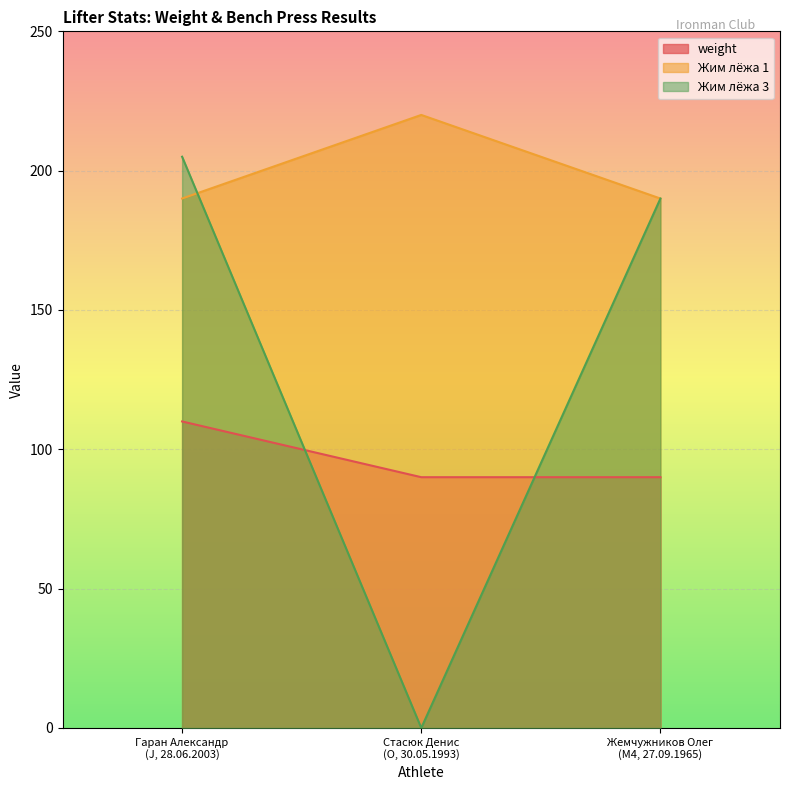

What is the total value across all series at Гаран Александр
(J, 28.06.2003)?

505